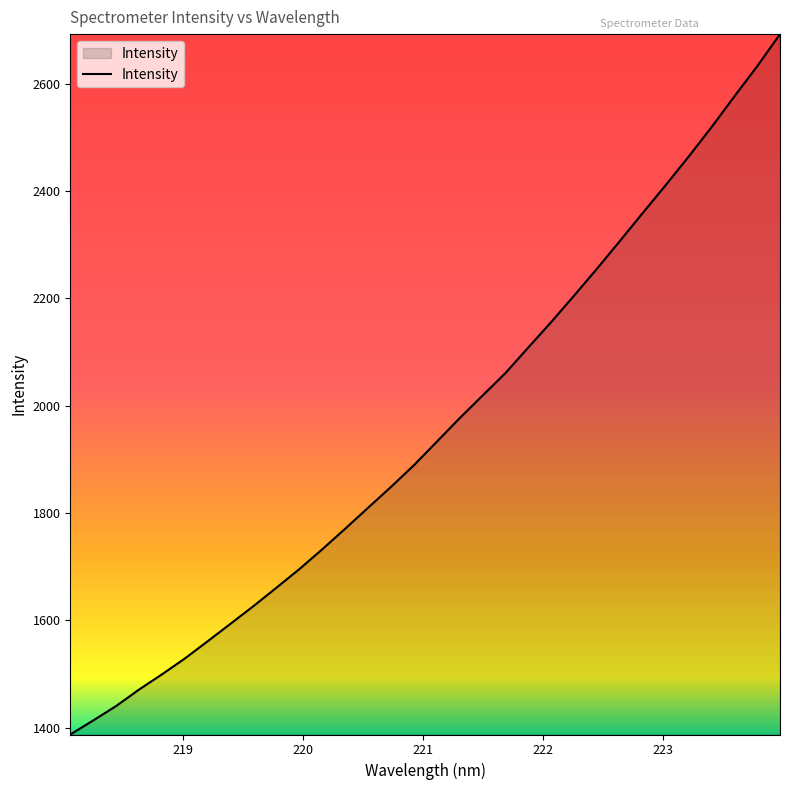

What is the difference between the maximum and minimum values?

1305.4